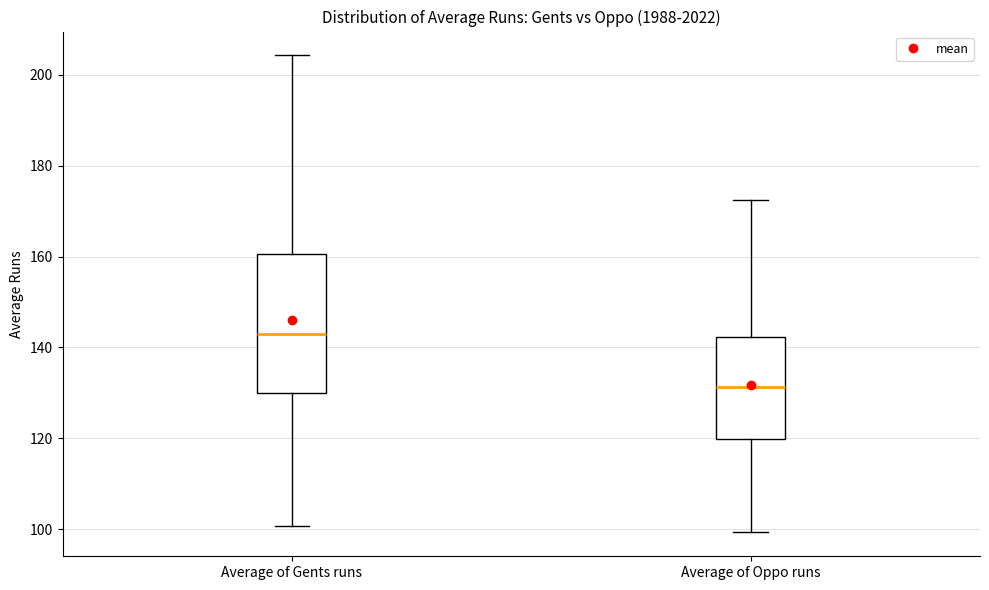

Reading left to right, transcribe this box plot: for each box, give where its median line is, the range the box spans, and where its two whiskers end, as read against the y-axis. The values are not printed on the chart, so give them approximately, as read against the axis.

Average of Gents runs: median 144, box 130 to 160, whiskers 100 to 204
Average of Oppo runs: median 132, box 120 to 142, whiskers 100 to 172